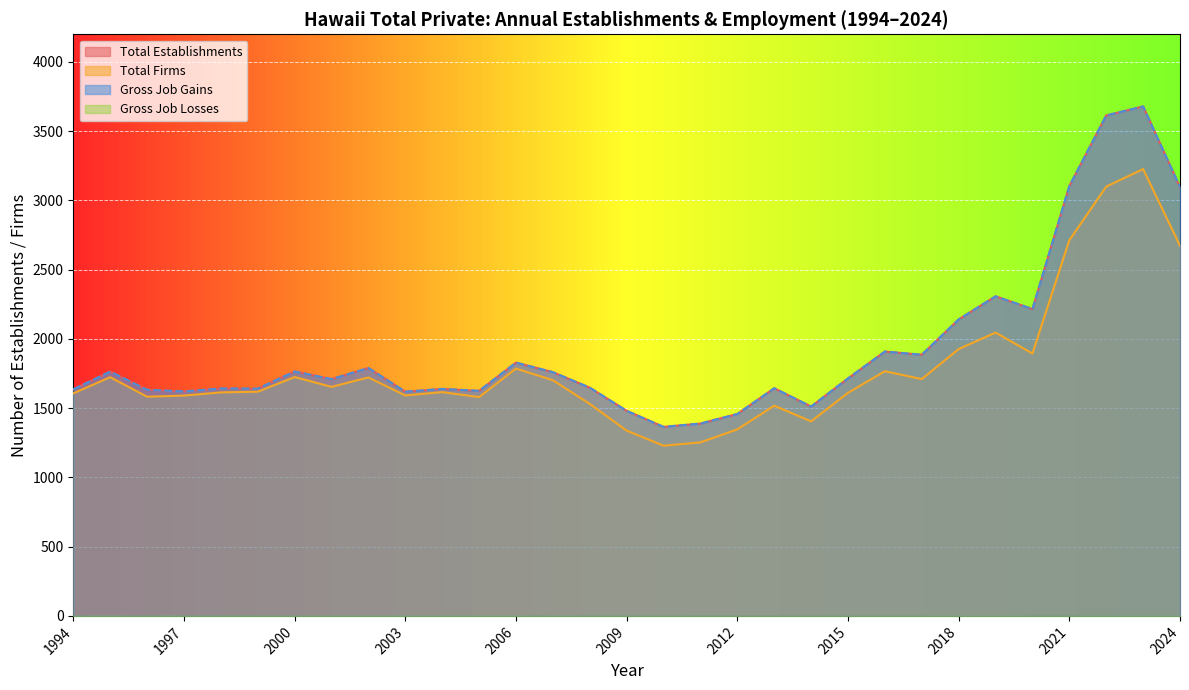

Rank the categories by Total Firms value from highest to lowest.

2023, 2022, 2021, 2024, 2019, 2018, 2020, 2006, 2016, 2000, 1995, 2002, 2017, 2007, 2001, 1999, 2004, 1998, 2015, 1994, 2003, 1997, 1996, 2005, 2008, 2013, 2014, 2012, 2009, 2011, 2010